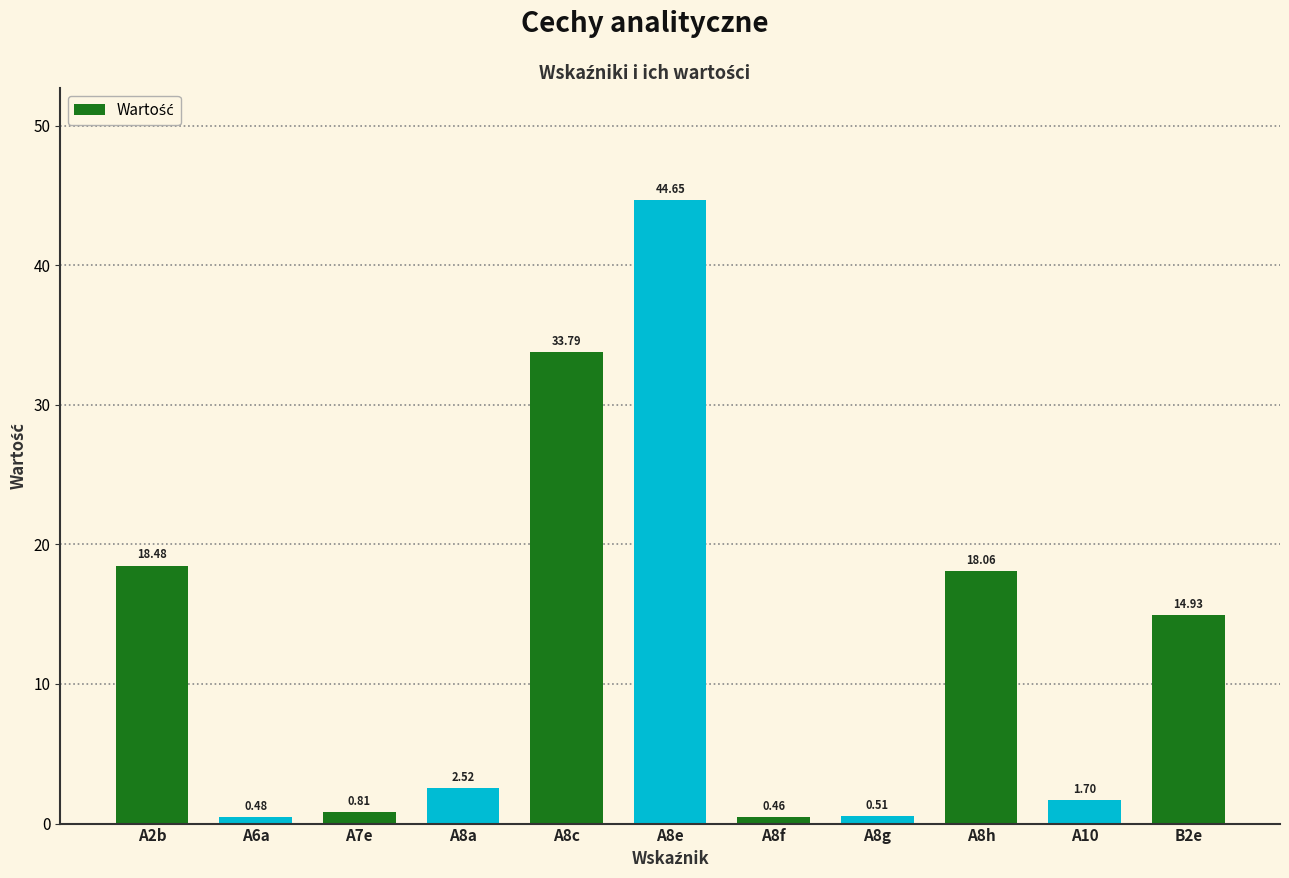

What is the difference between the second highest and minimum values?

33.3